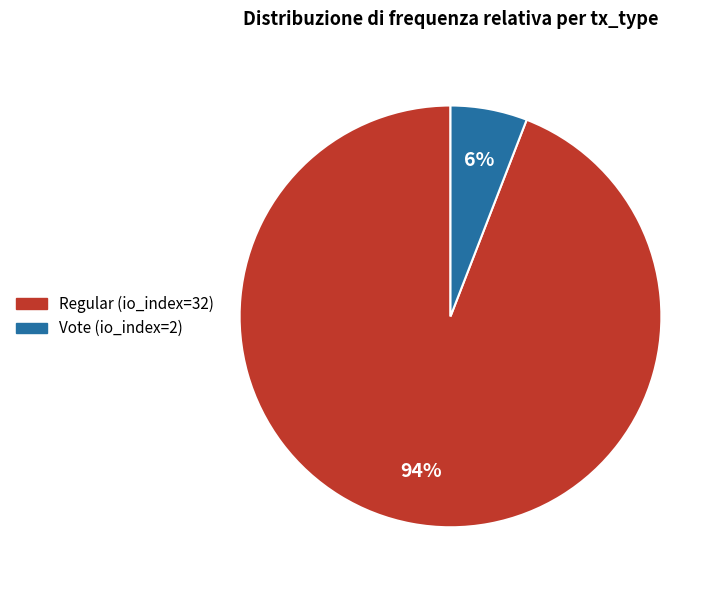

Between Vote (io_index=2) and Regular (io_index=32), which is larger?

Regular (io_index=32)